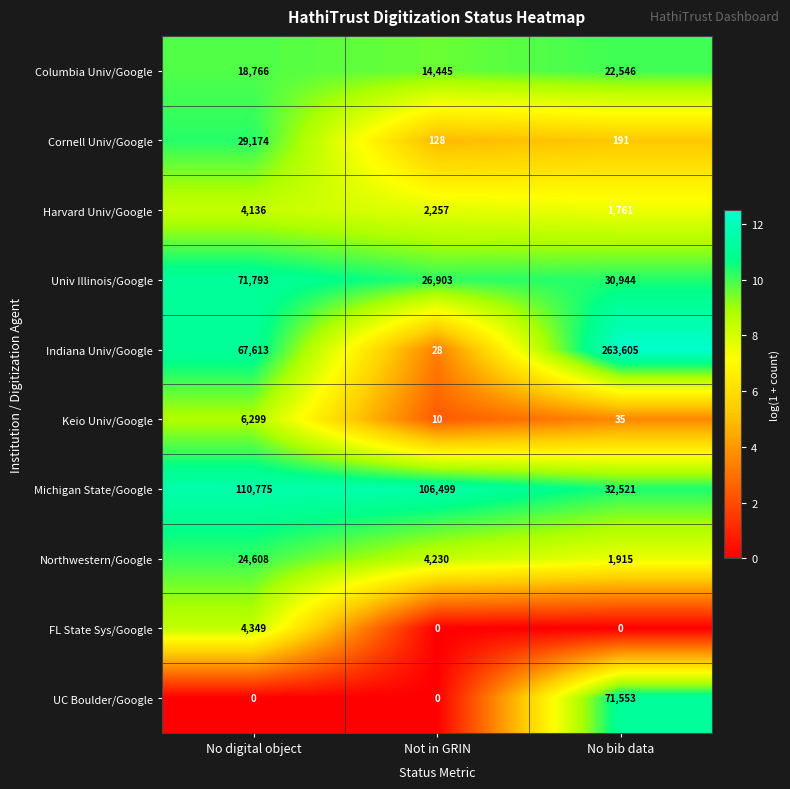

At which label does Columbia Univ/Google reach its minimum?

Not in GRIN